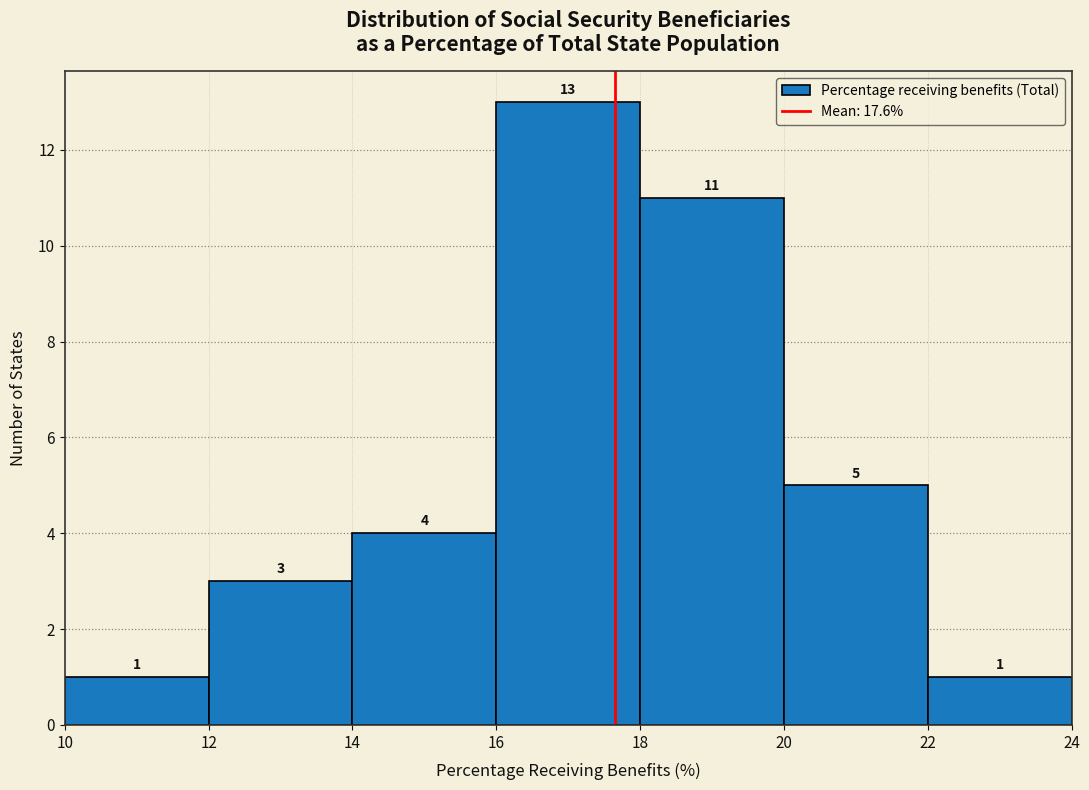

Over which range of the x-axis is the bar tallest?

16 to 18